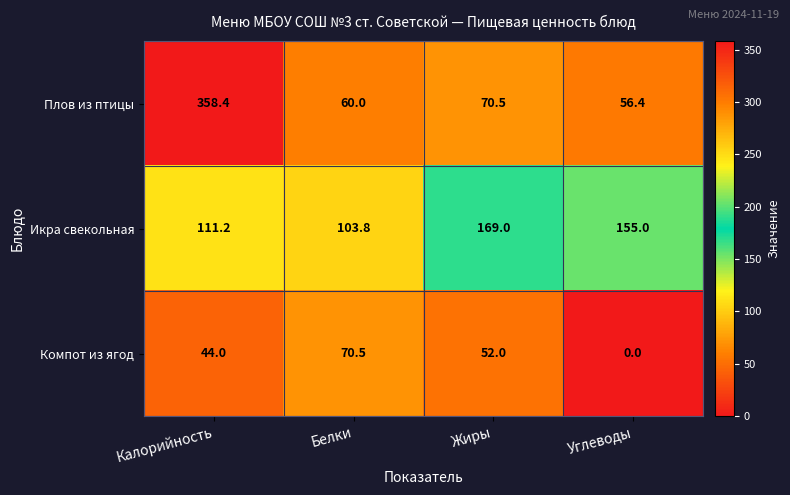

Count the number of data series in this chart.

3